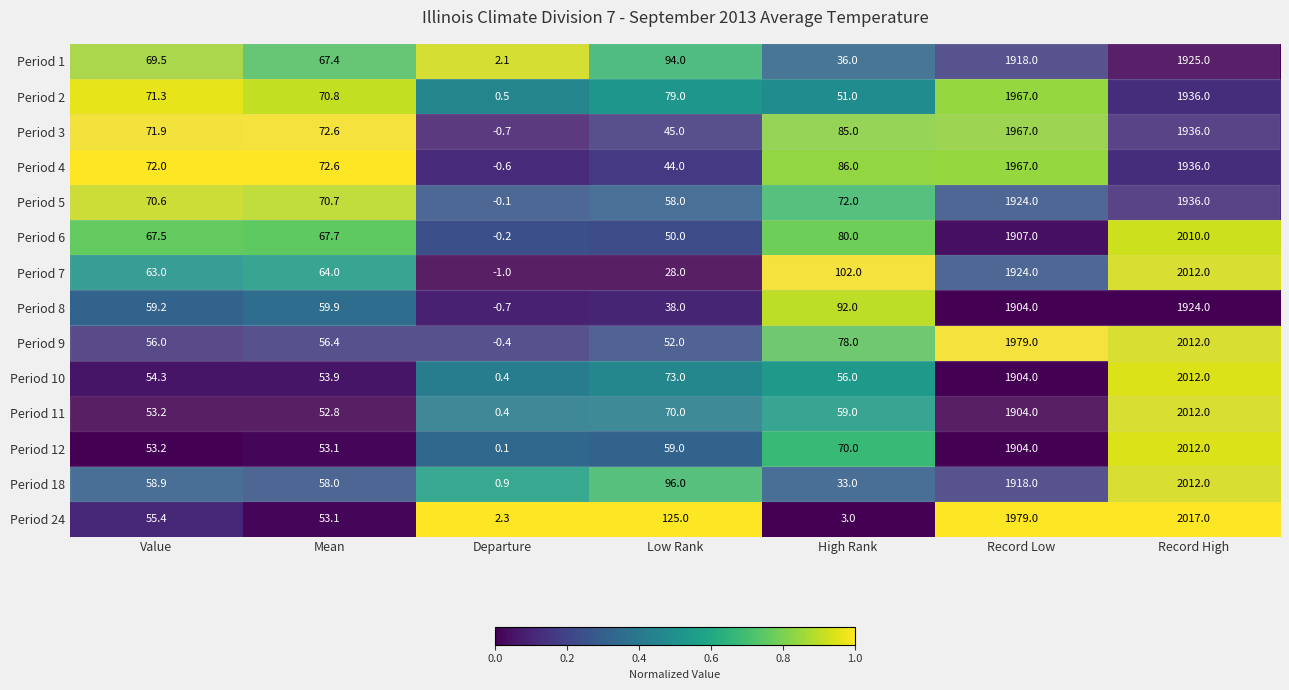

What is the difference between the maximum and second lowest values in the Period 7 series?

1984.0